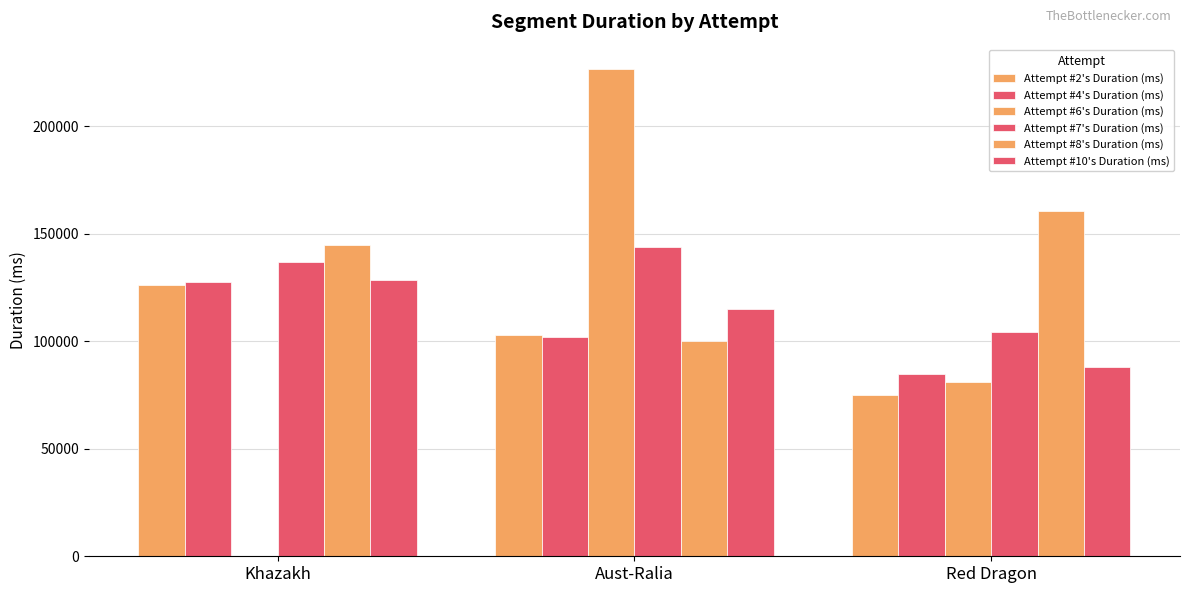

What is the label of the 2nd bar from the left?

Aust-Ralia